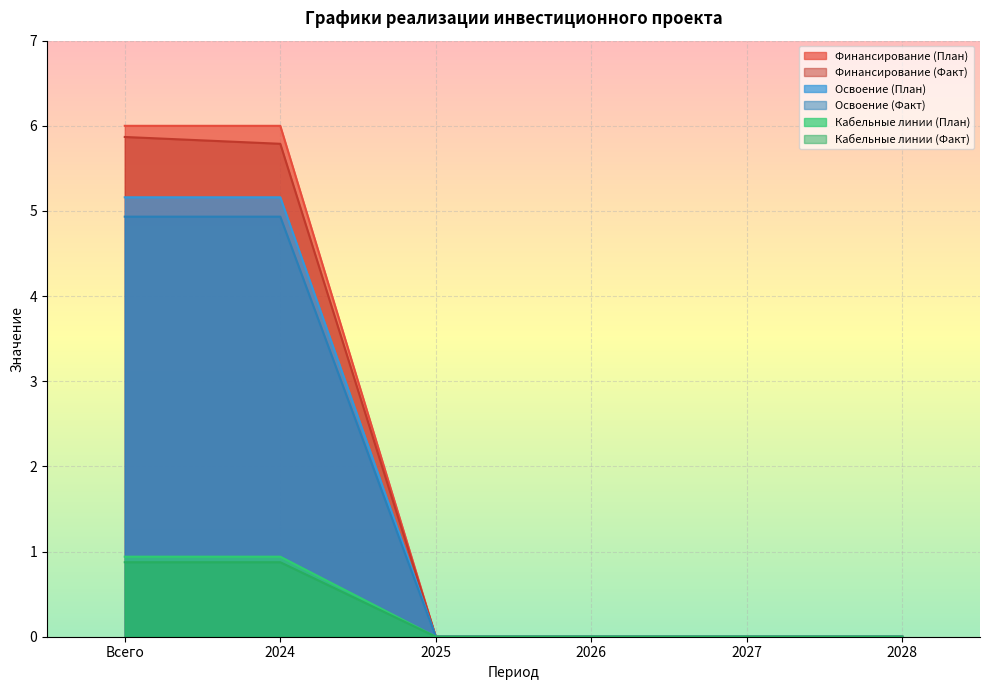

True or false: Освоение (Факт) and Кабельные линии (План) cross at least once.

False